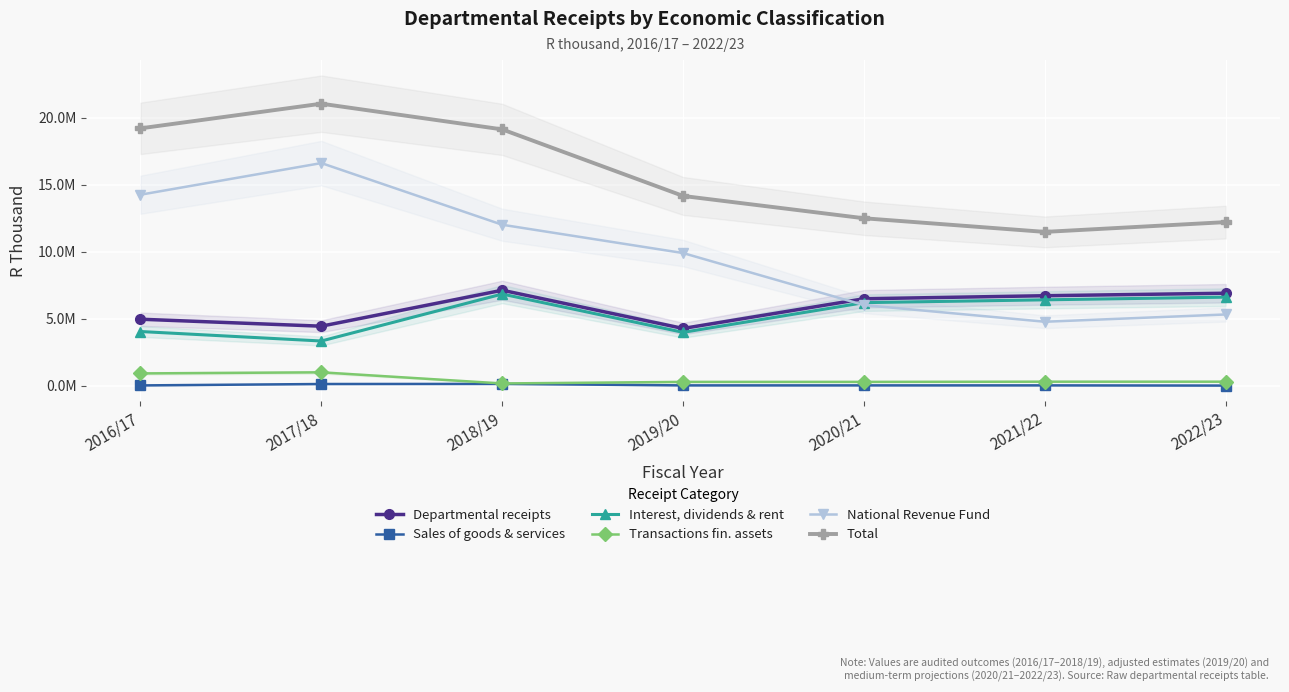

What position from the right is 2021/22?

2